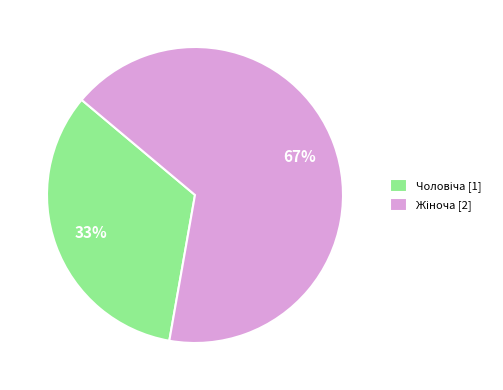

Is there any slice that represents more than half of the pie?

Yes